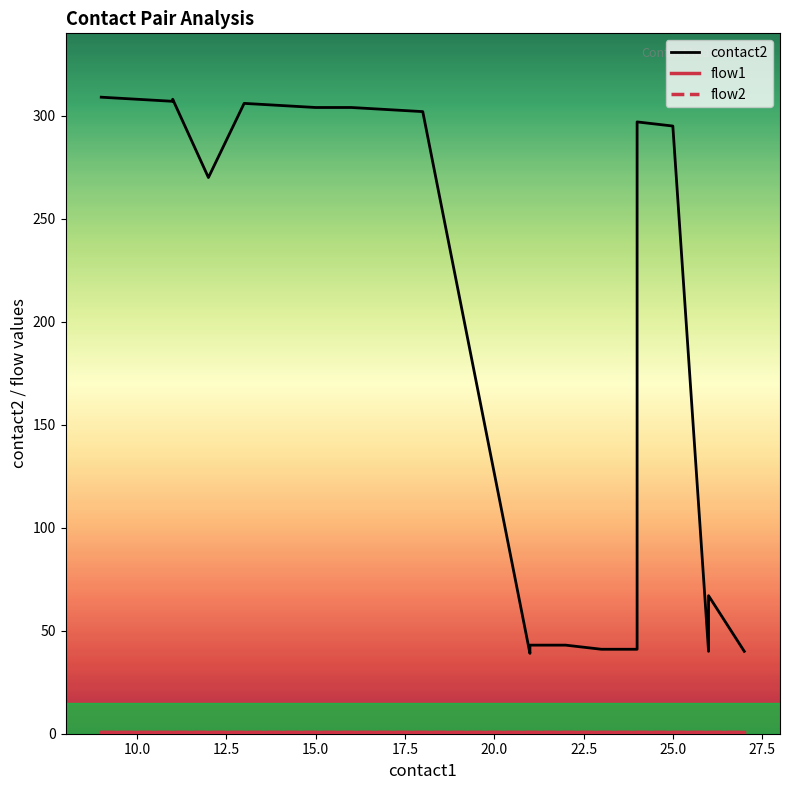

At how many categories does at least one series exceed 18?

20